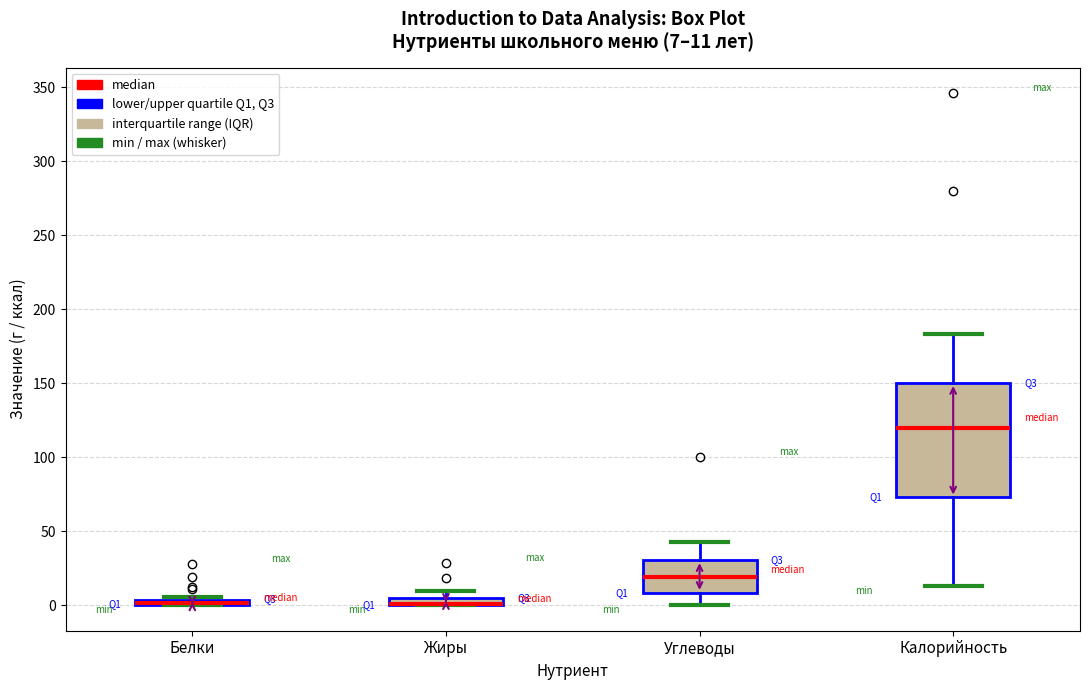

Comparing the boxes themselves (not the whiskers), which one is the tallest?

Калорийность